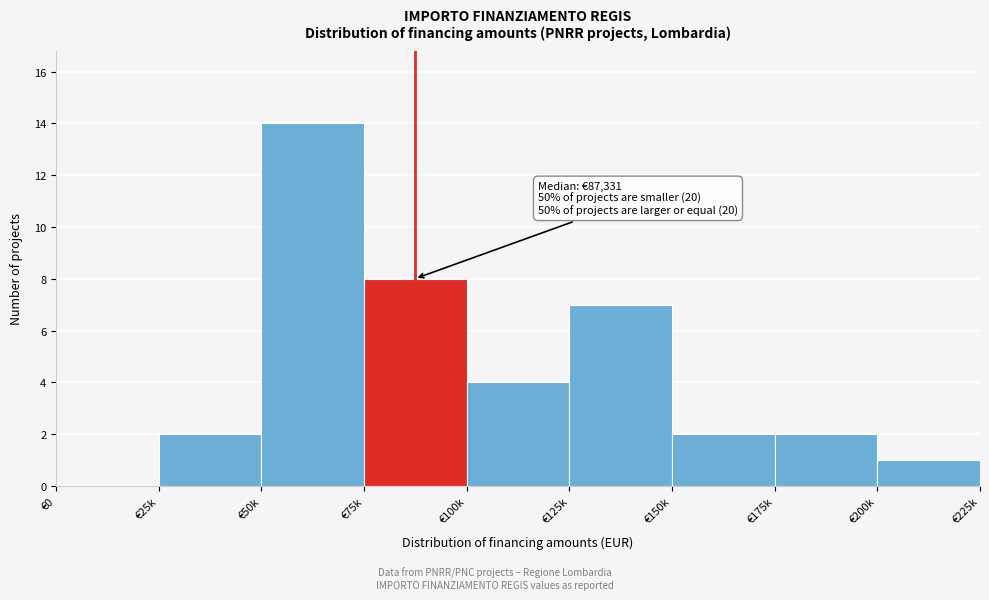

Reading right to left, transcribe all the data shown in this chart.

€200k=1	€175k=2	€150k=2	€125k=7	€100k=4	€75k=8	€50k=14	€25k=2	€0=0